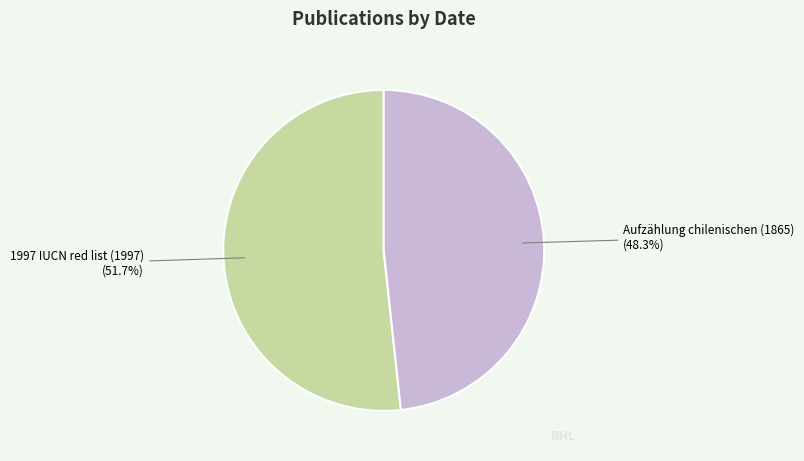

Count the number of slices in the pie.

2